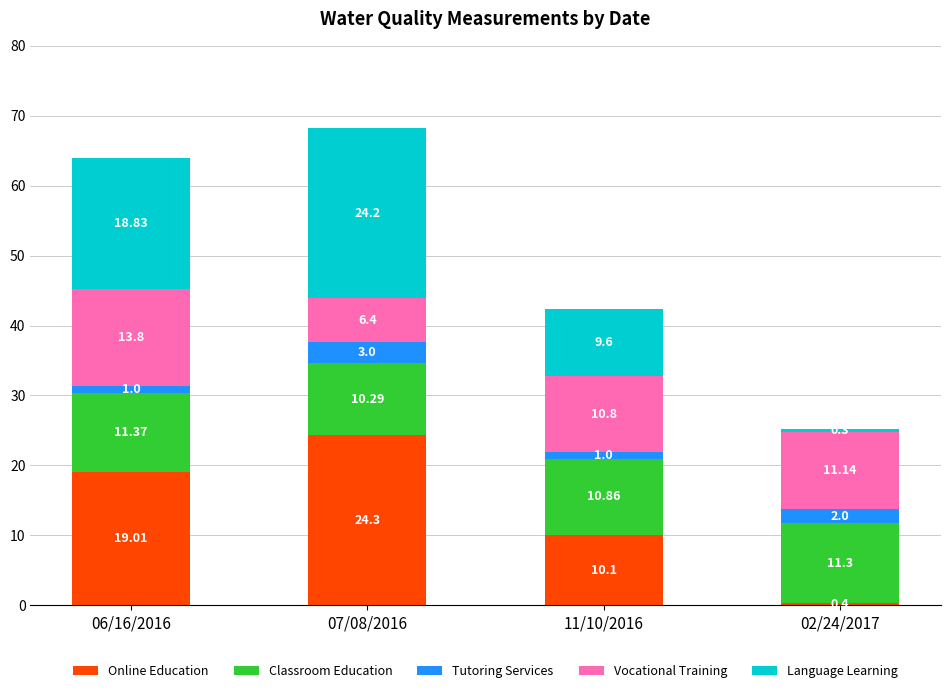

Are the bars grouped side by side (vs. stacked)?

No